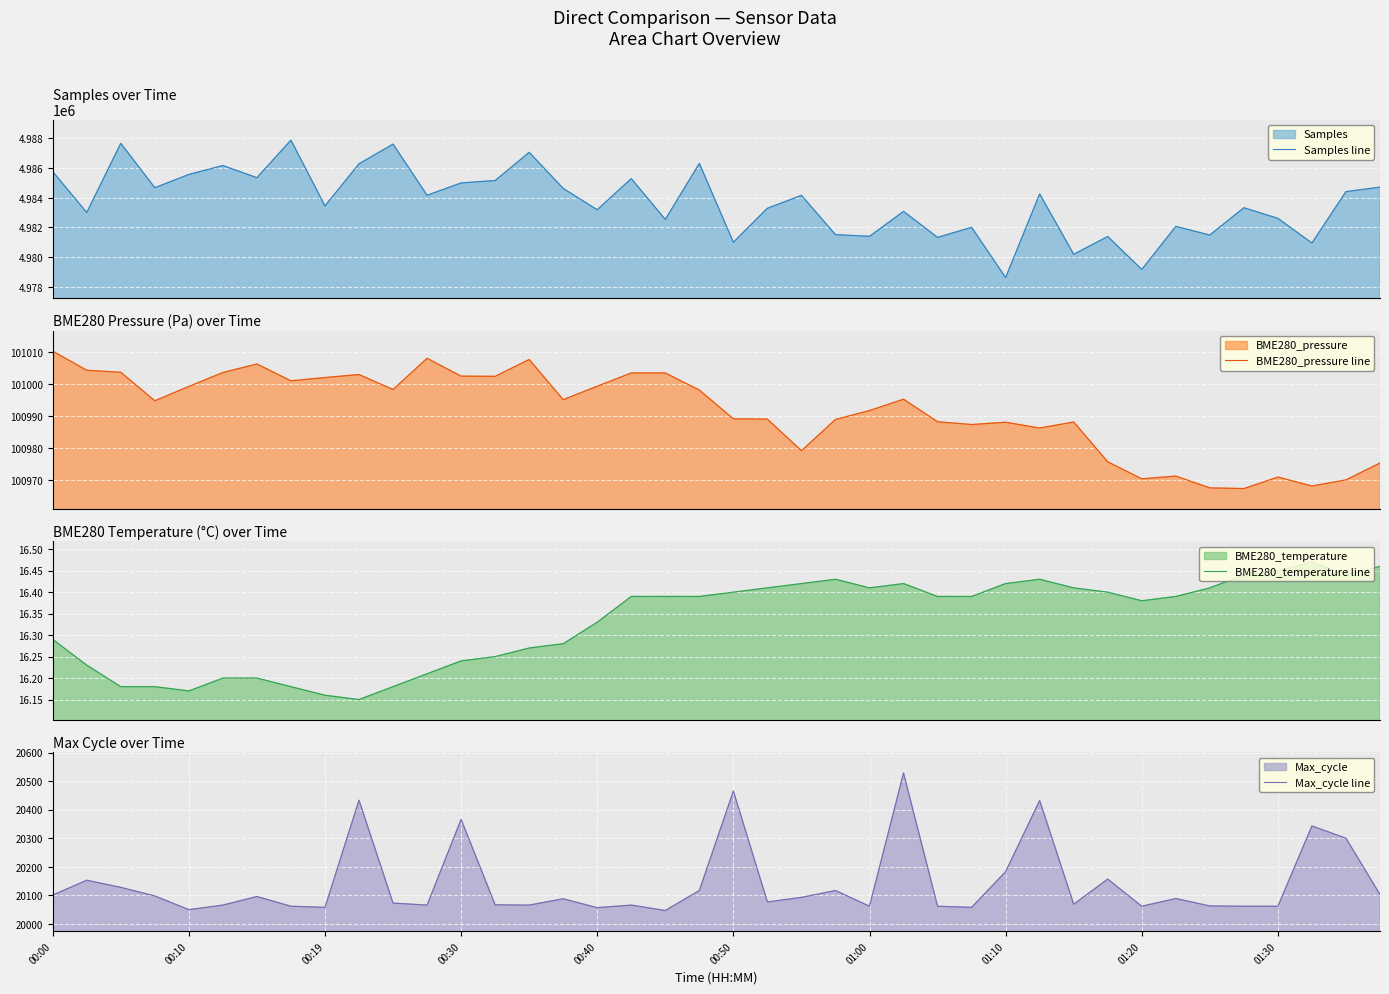

The value of Max_cycle line at 00:50 is 20465. True or false?

True